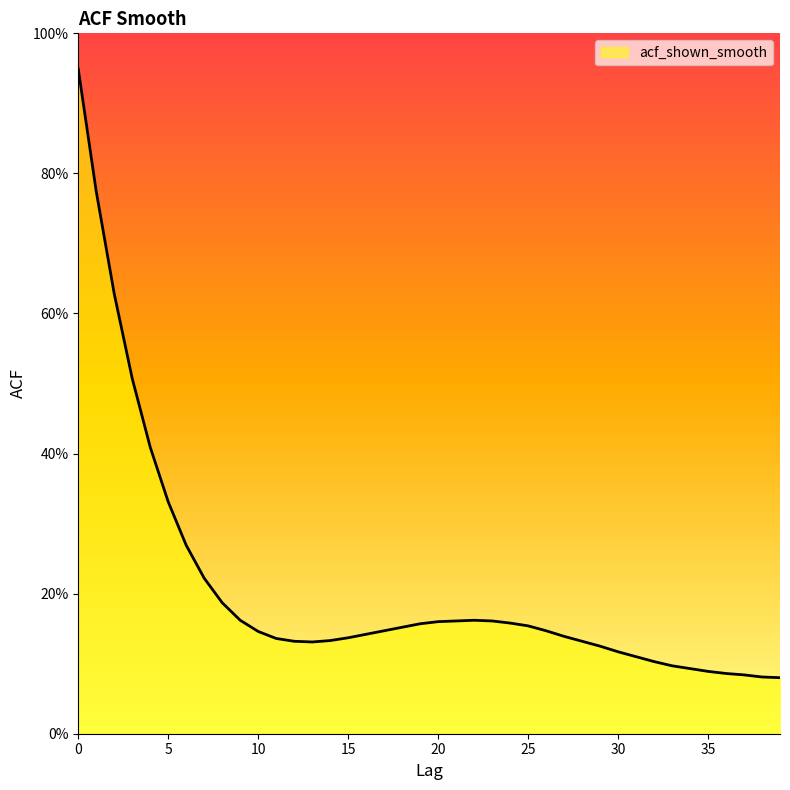

Reading left to right, list all the values displayed in this chart.

0.9	0.8	0.6	0.5	0.4	0.3	0.3	0.2	0.2	0.2	0.1	0.1	0.1	0.1	0.1	0.1	0.1	0.1	0.2	0.2	0.2	0.2	0.2	0.2	0.2	0.2	0.1	0.1	0.1	0.1	0.1	0.1	0.1	0.1	0.1	0.1	0.1	0.1	0.1	0.1